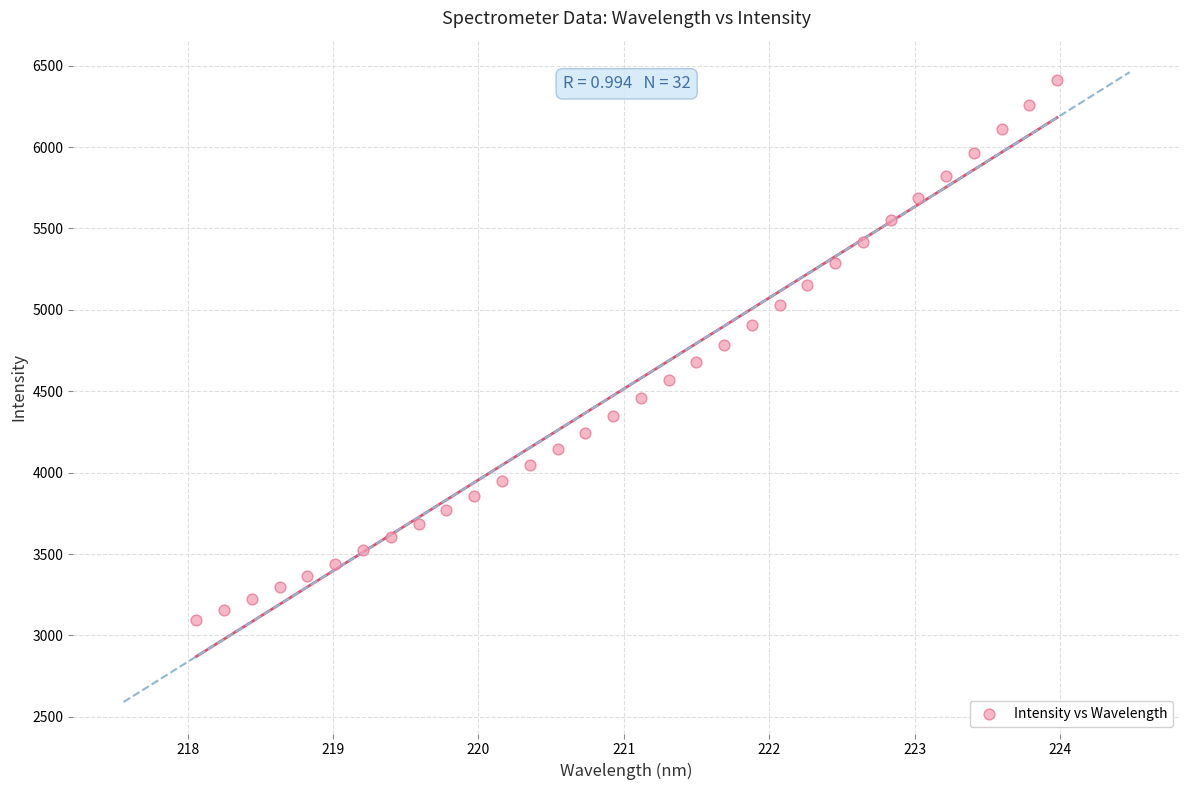

What is the range of X values (max minus min)?

5.9